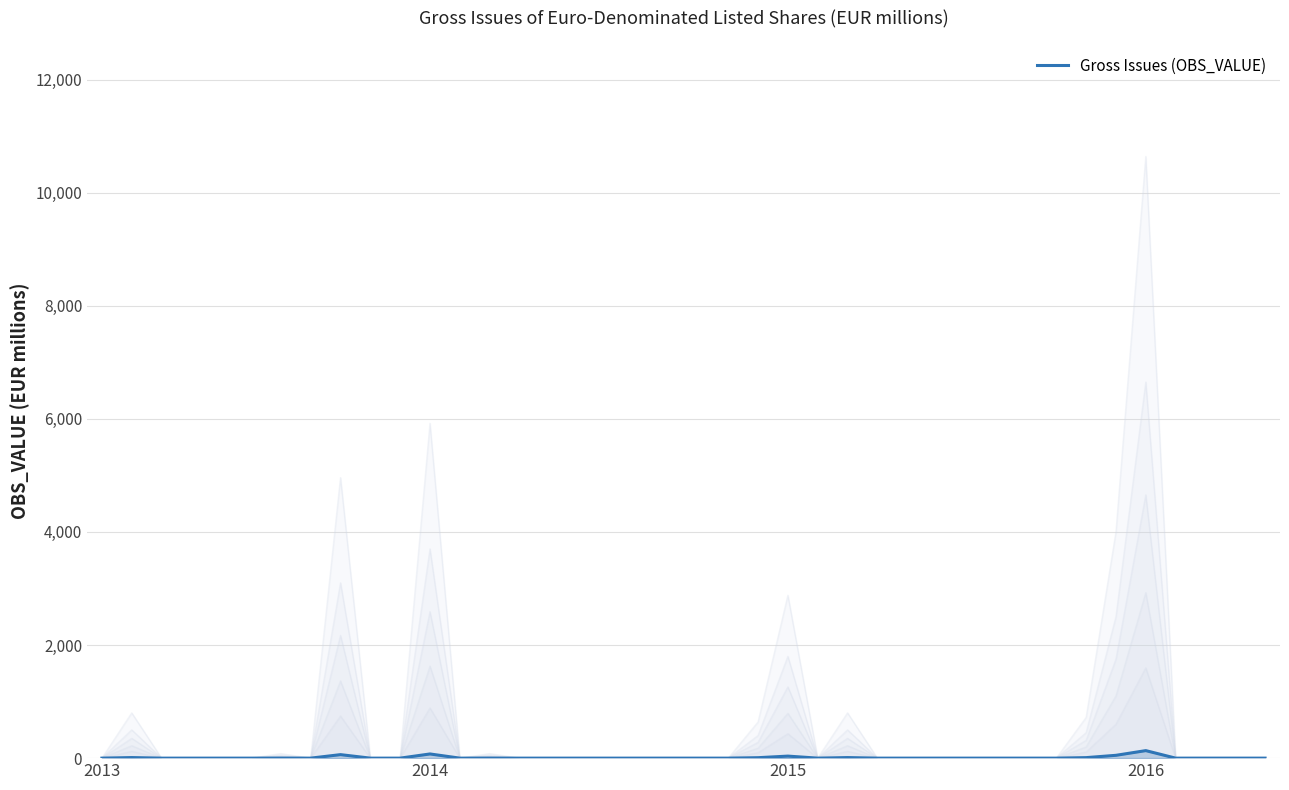

How many distinct data groups are displayed?

1